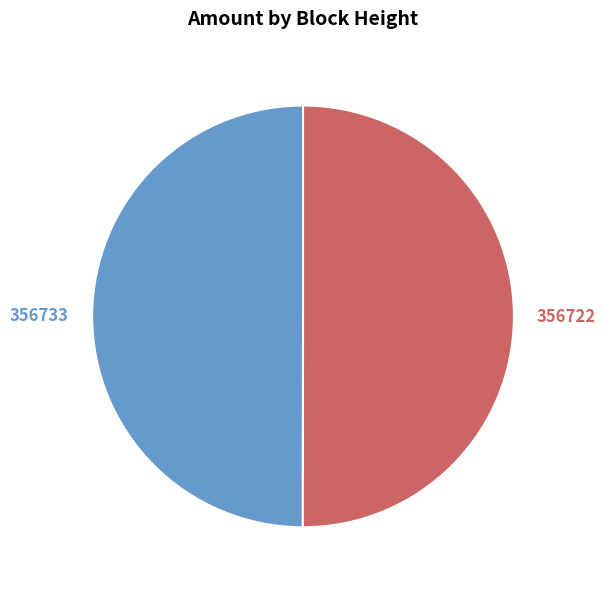

To the nearest percent, what is the combined percentage of 356722 and 356733?

100%